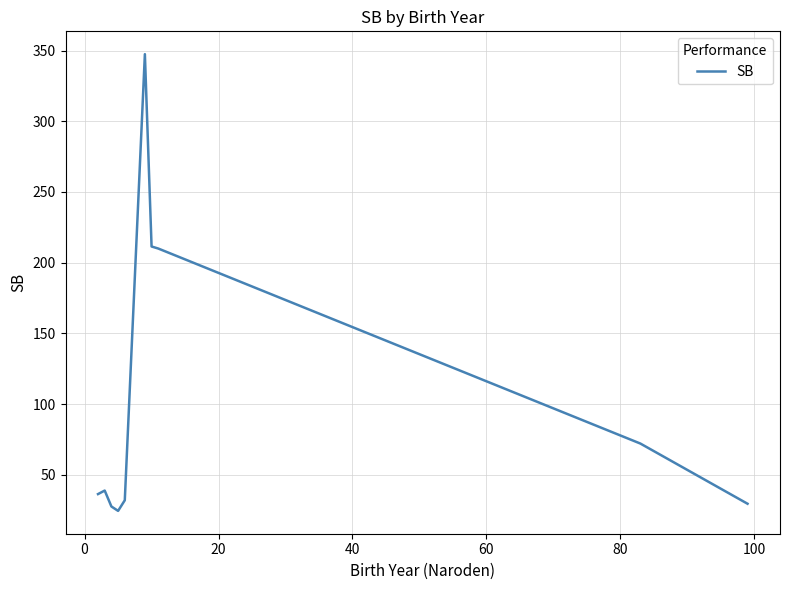

What is the maximum value shown in the chart?

347.5